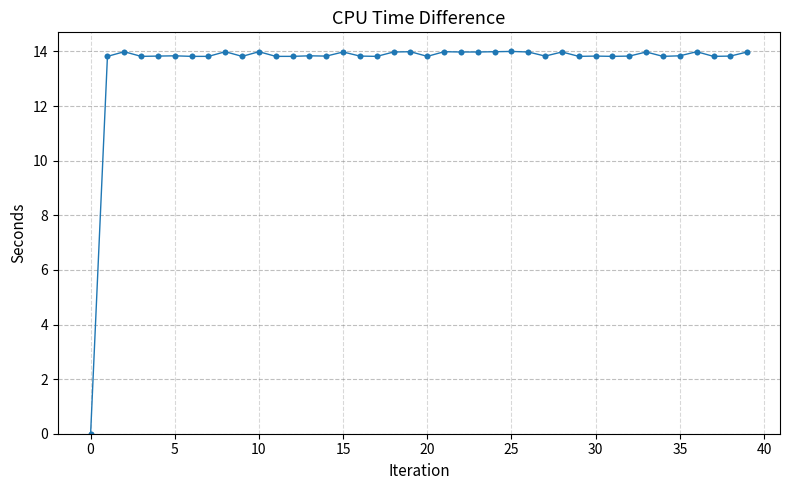

What is the value of the 11th point from the left?

14.0